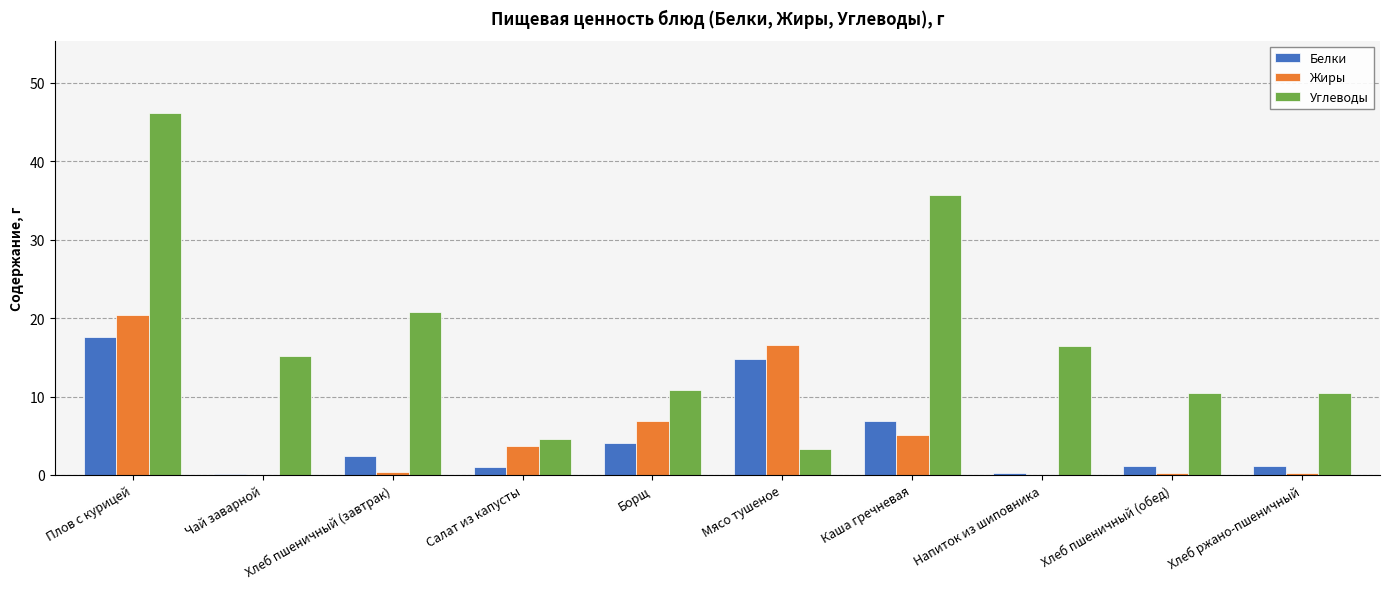

Which series changed the most between Плов с курицей and Хлеб ржано-пшеничный?

Углеводы